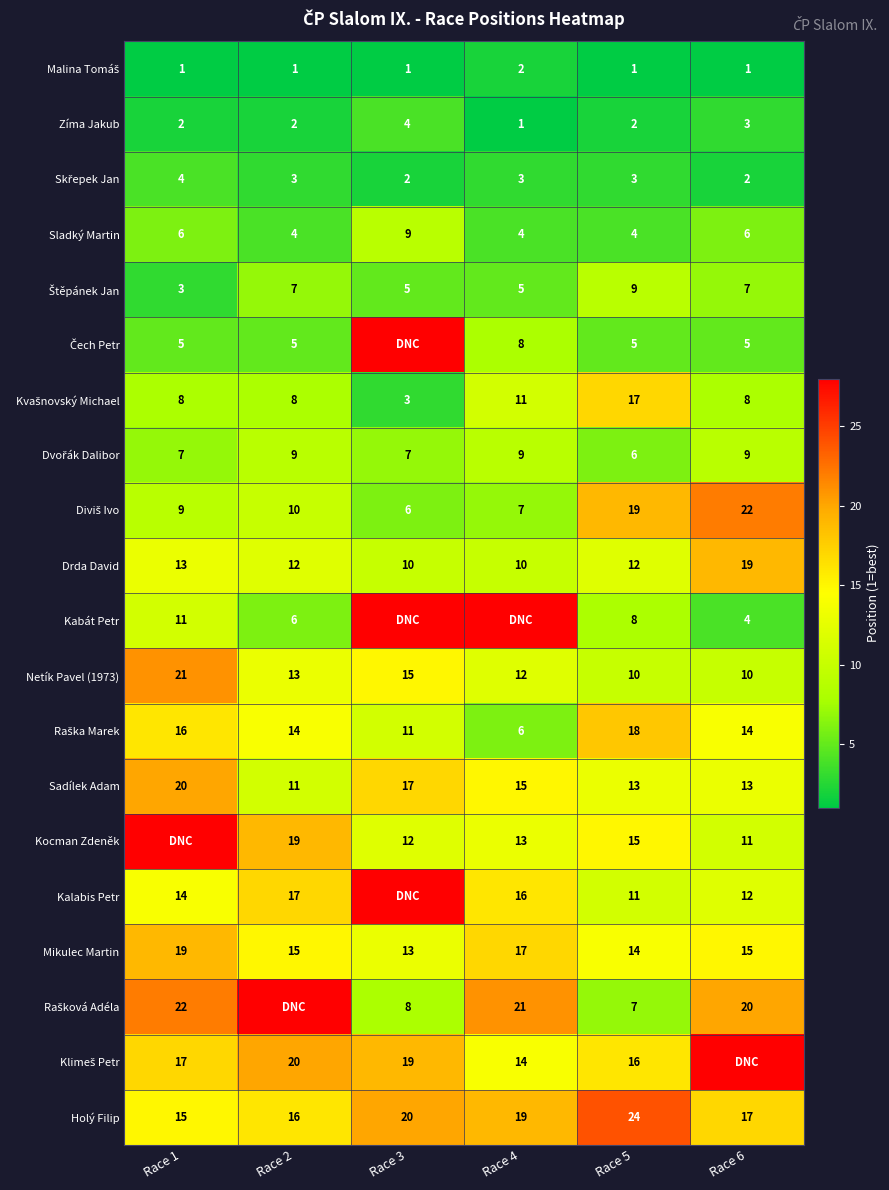

Which label corresponds to the largest value in the chart?

Race 3